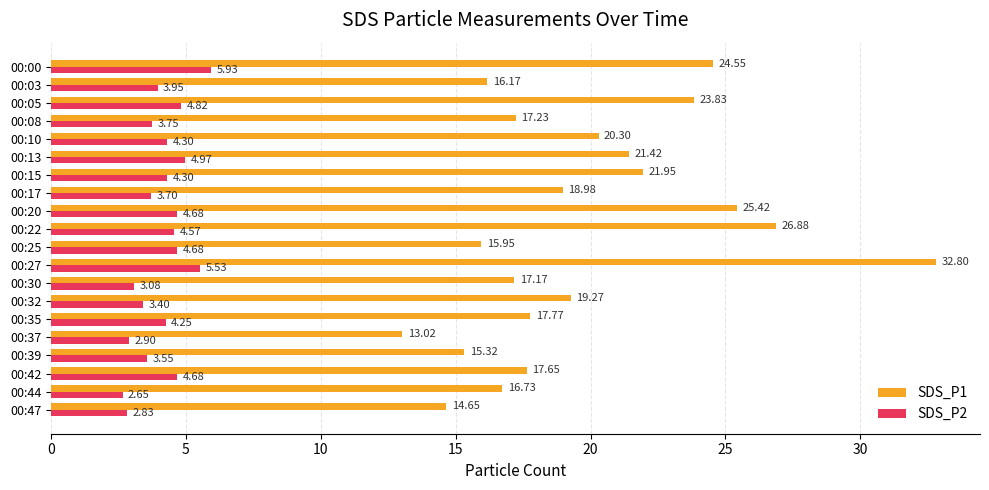

What is the difference between the highest and lowest values at 00:08?

13.5